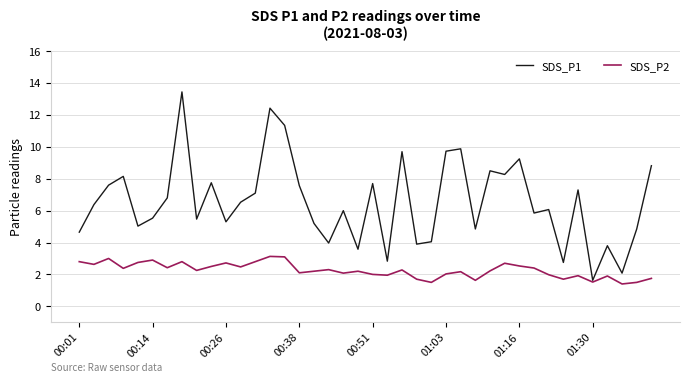

What is the minimum value shown in the chart?

1.4